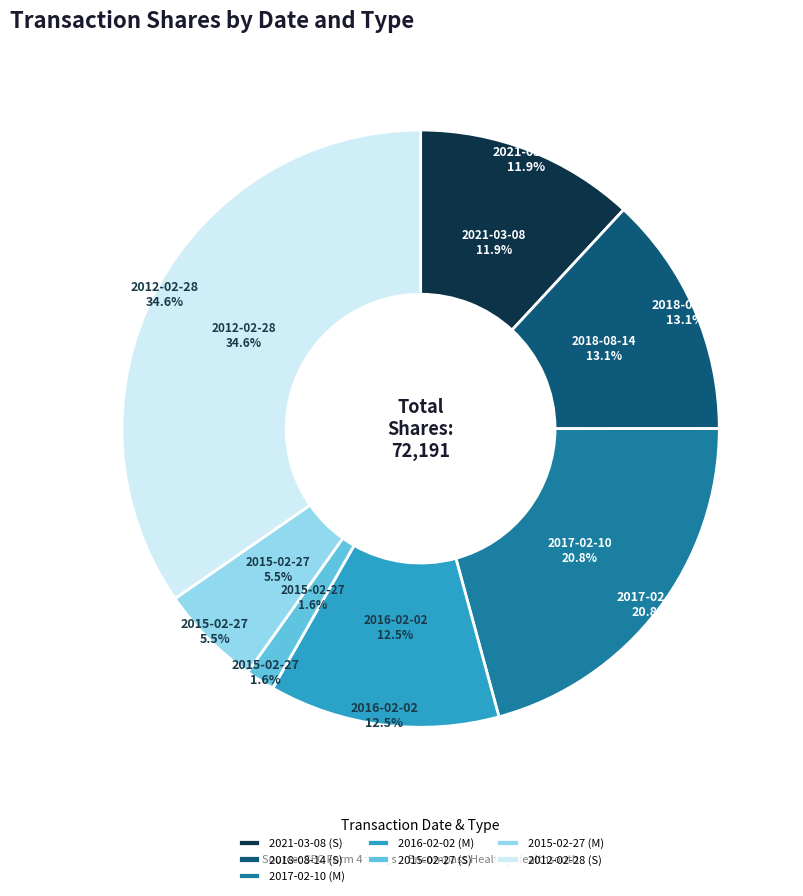

What percentage is the 2018-08-14 (S) slice, to the nearest percent?

13%